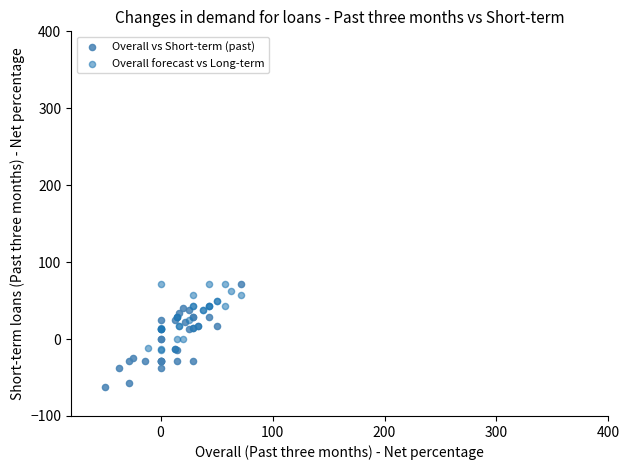

Which series has the largest Y range (max minus min)?

Overall vs Short-term (past)